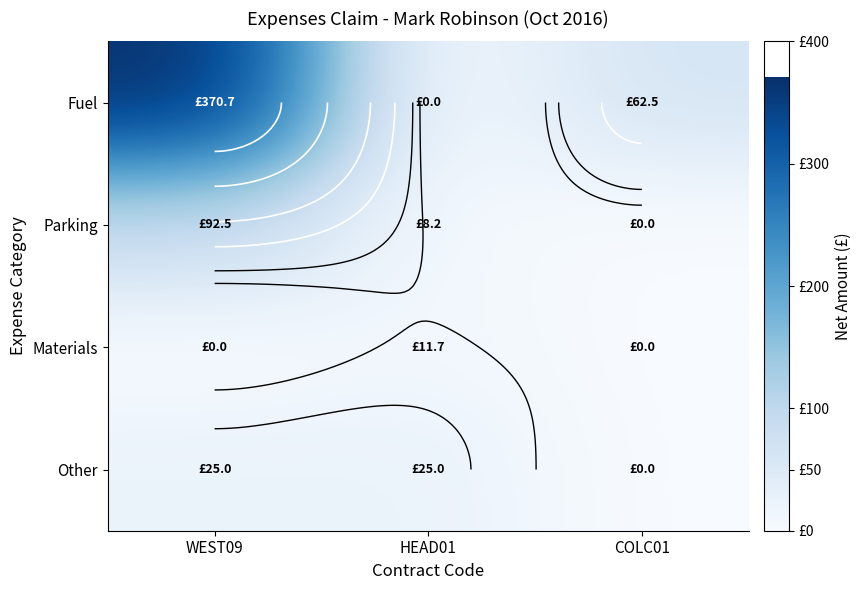

The Parking series shows 8.2 at HEAD01. True or false?

True